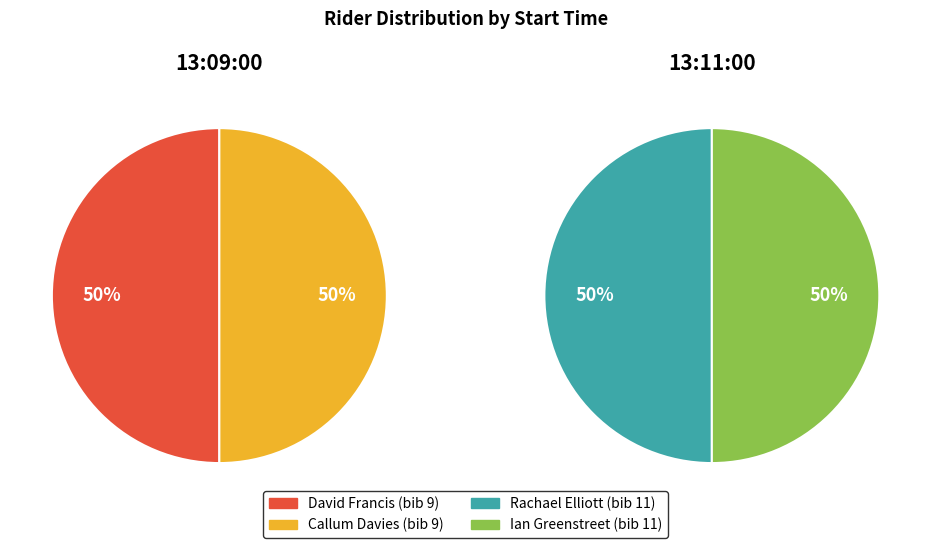

Count the number of slices in the pie.

2